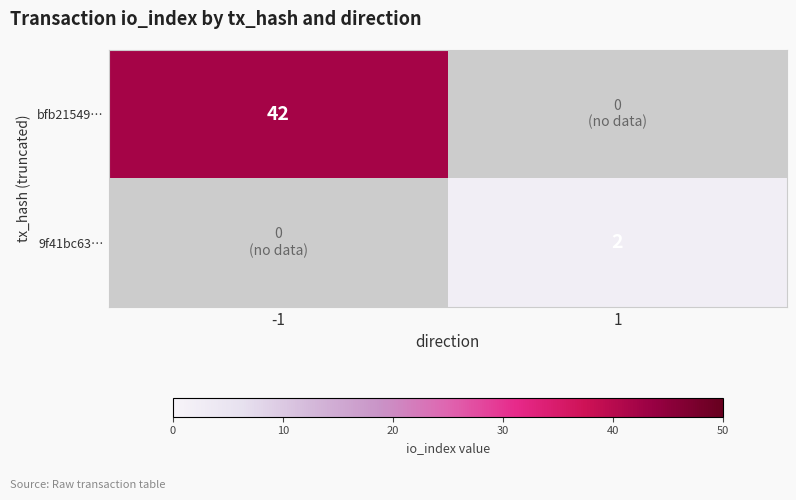

At which category does the chart reach its minimum across all series?

1